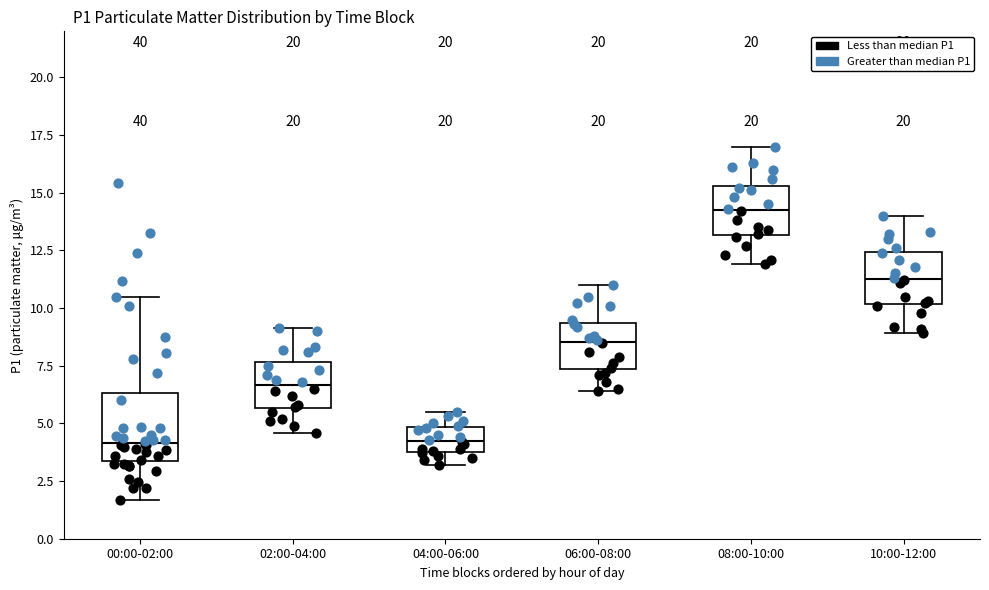

Where does the upper whisker of the box for 08:00-10:00 end on the y-axis? The values are not printed on the chart, so give them approximately, as read against the axis.

17.0